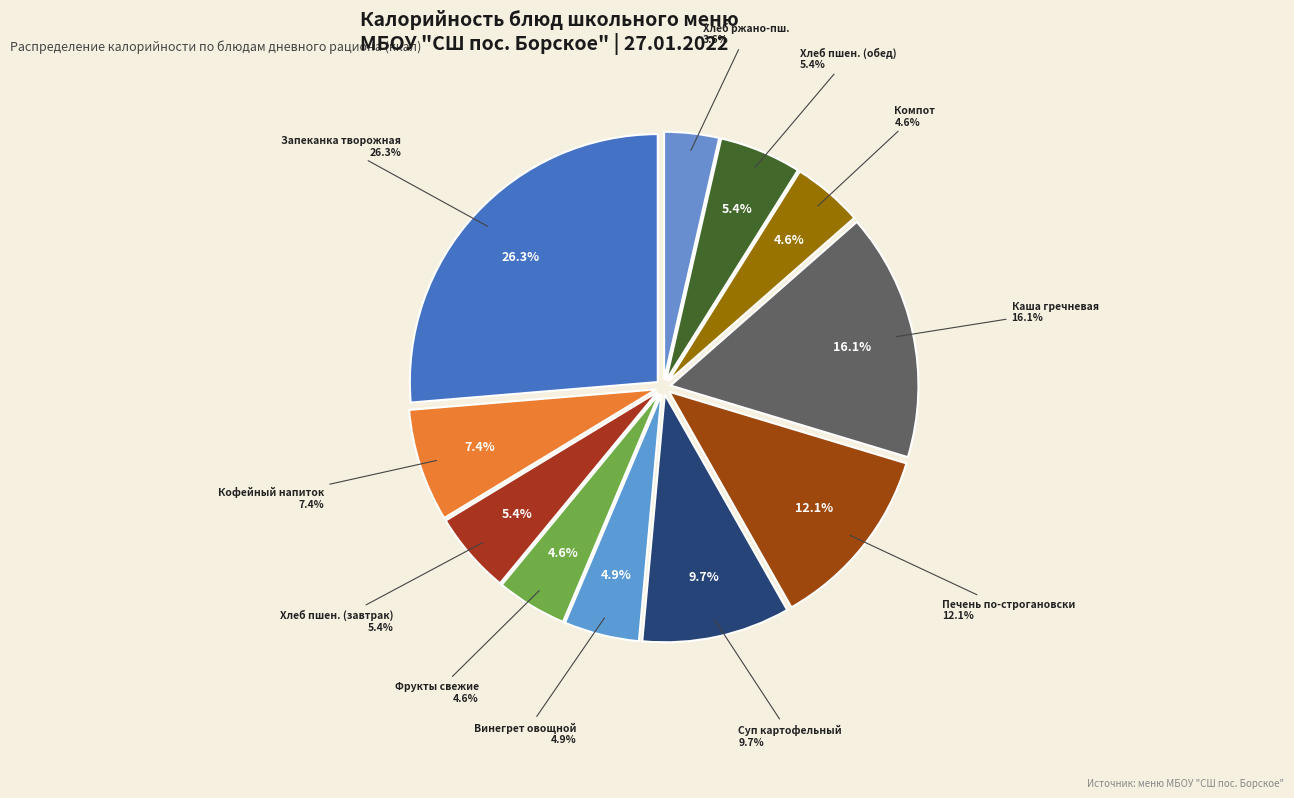

To the nearest percent, what is the combined percentage of Фрукты свежие по сезону and Винегрет овощной?

10%